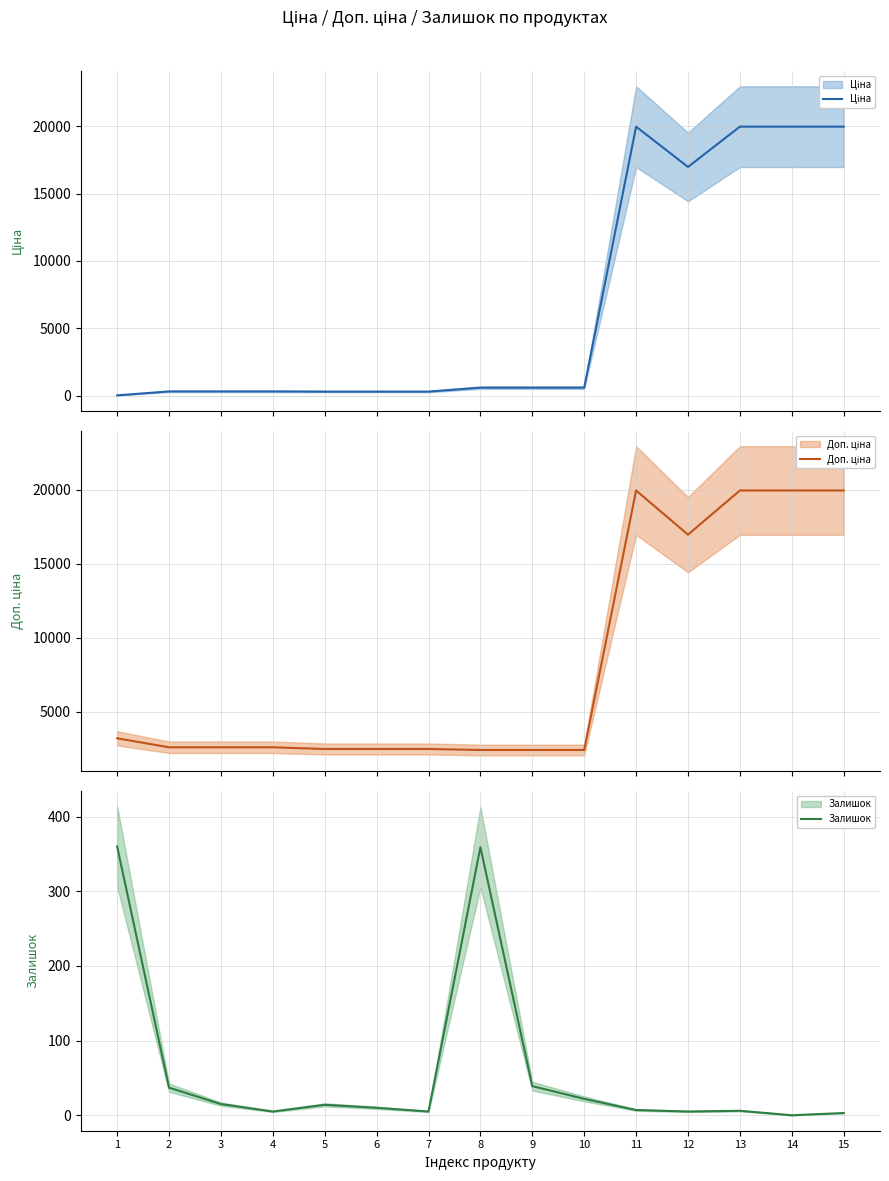

At how many categories does at least one series exceed 16961?

5